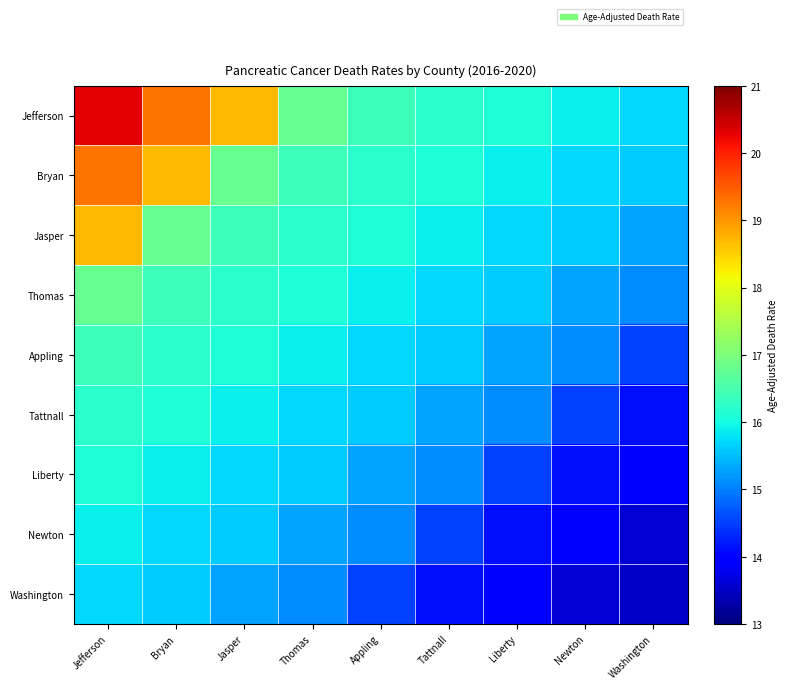

What is the difference between the highest and lowest values at Newton?

2.3